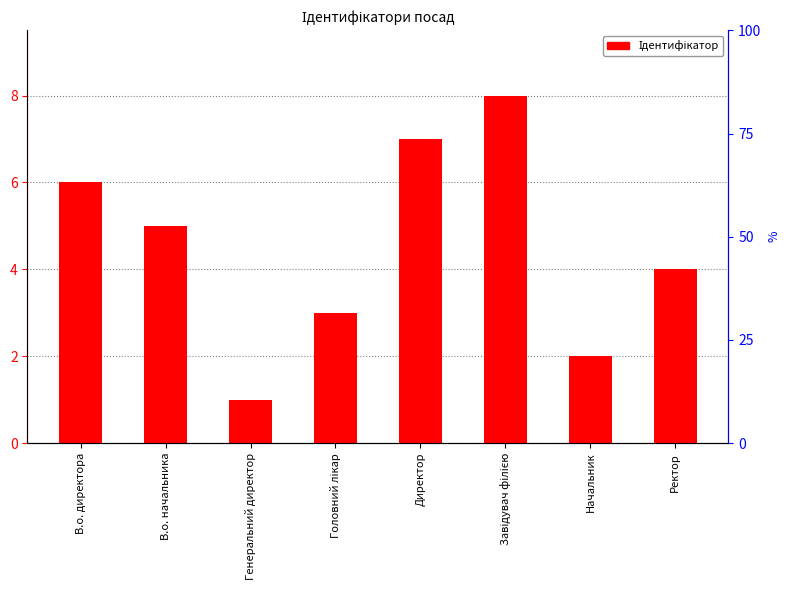

Rank the categories by value from highest to lowest.

Завідувач філією, Директор, В.о. директора, В.о. начальника, Ректор, Головний лікар, Начальник, Генеральний директор